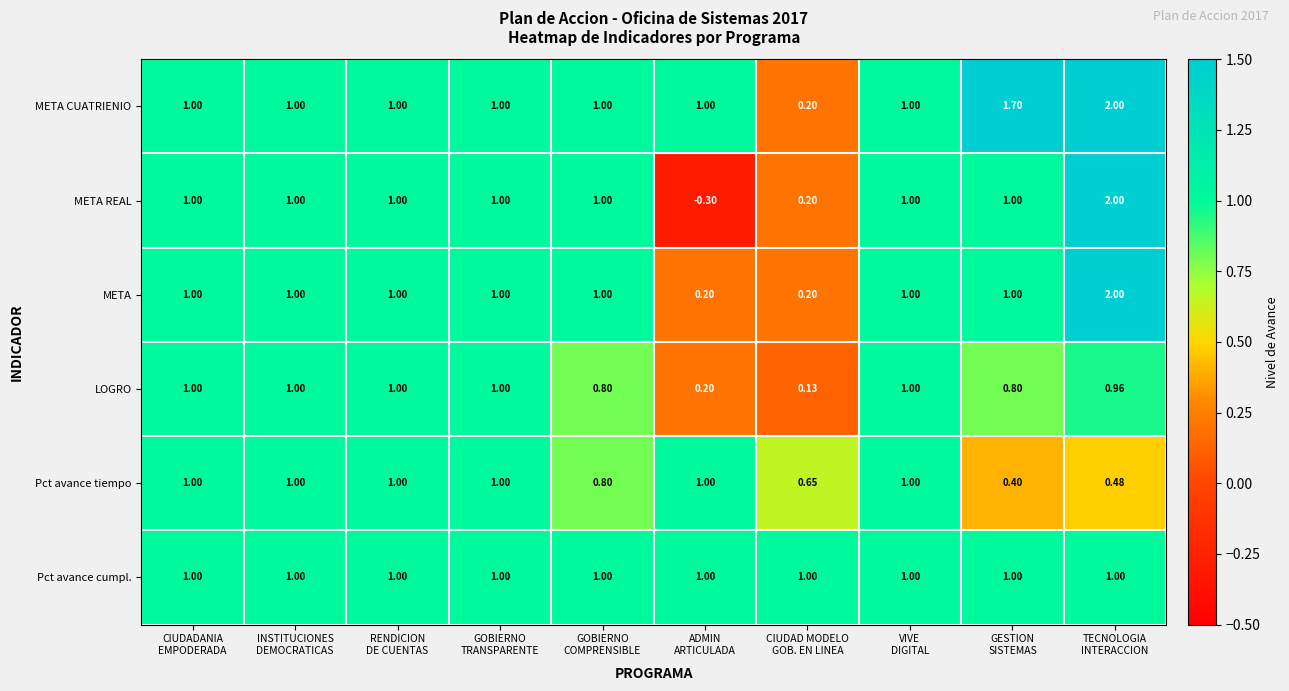

Which series has the largest range (max minus min)?

META REAL